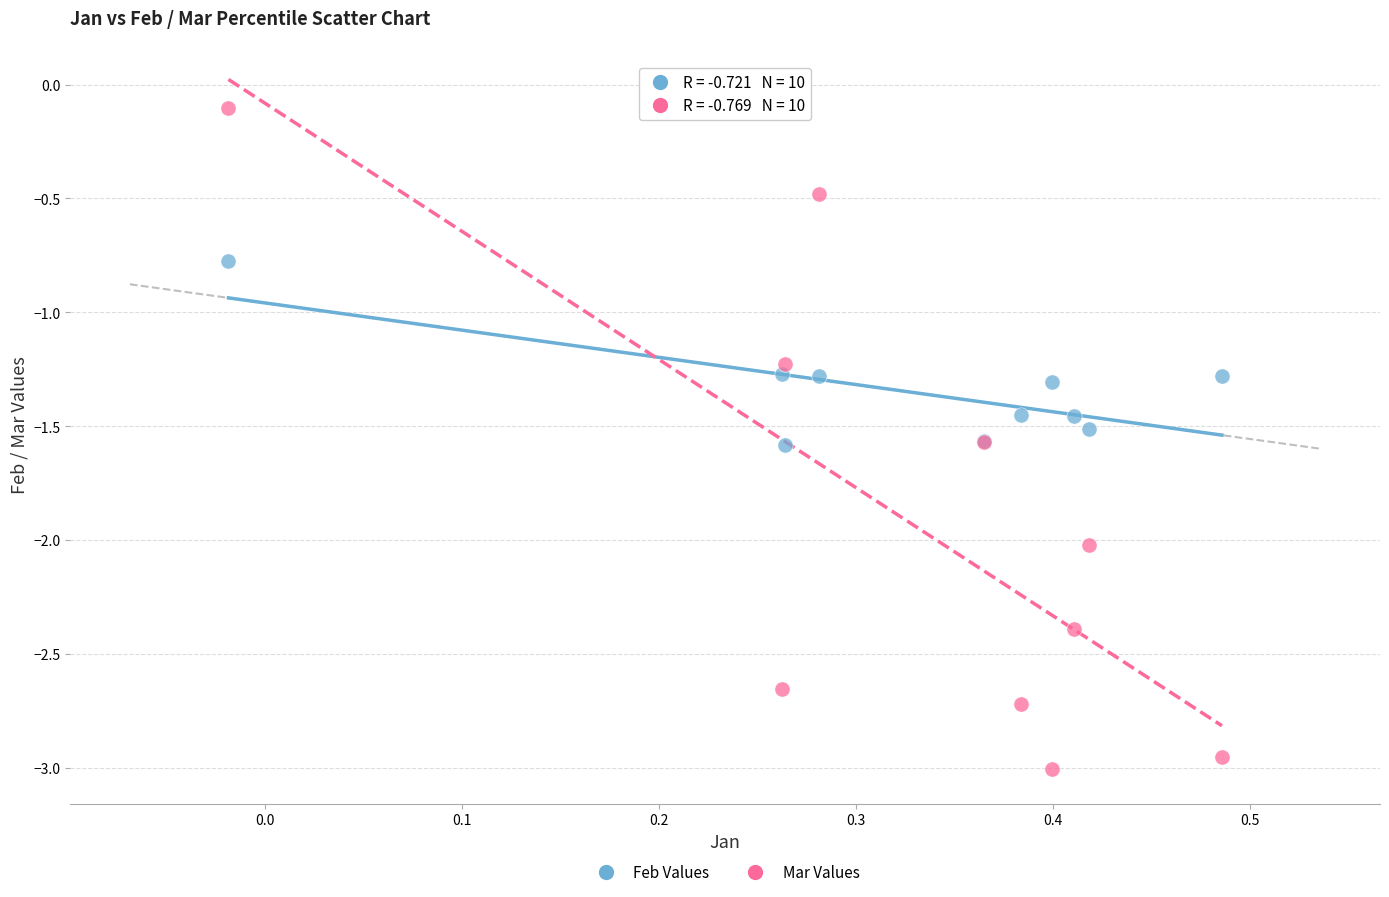

Which series reaches the minimum Y coordinate?

Mar Values